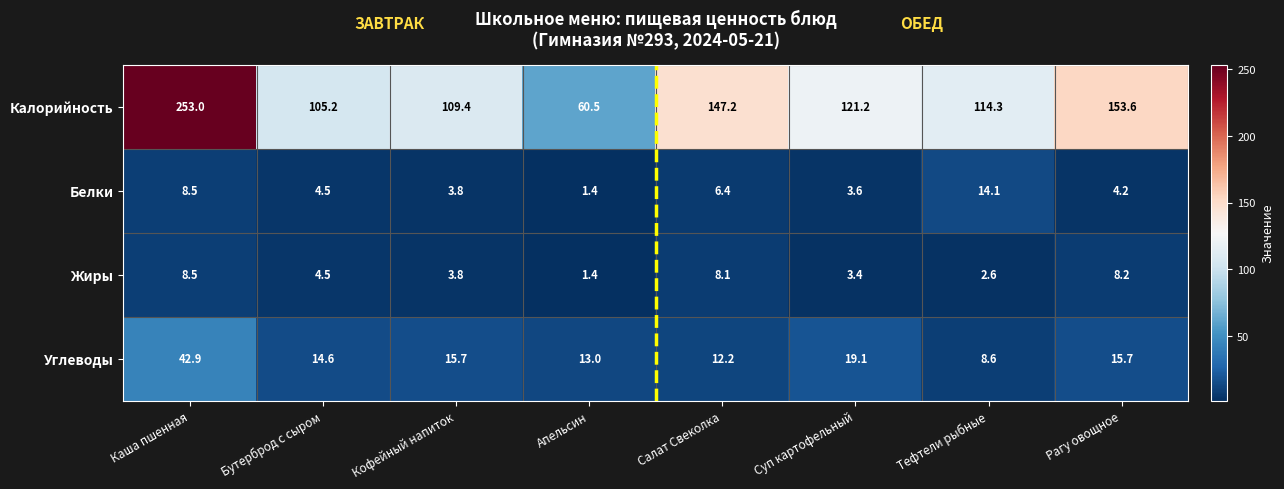

How many data points does each series have?

8